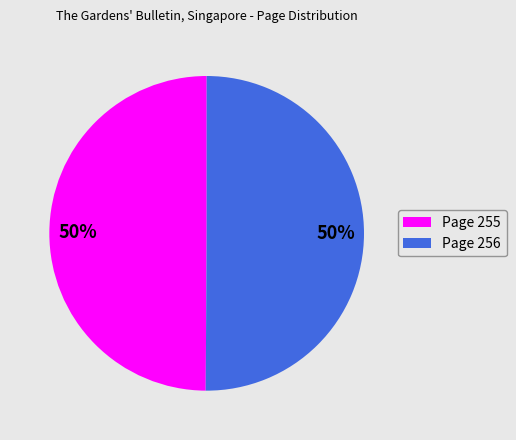

Do Page 256 and Page 255 together represent more than half of the pie?

Yes